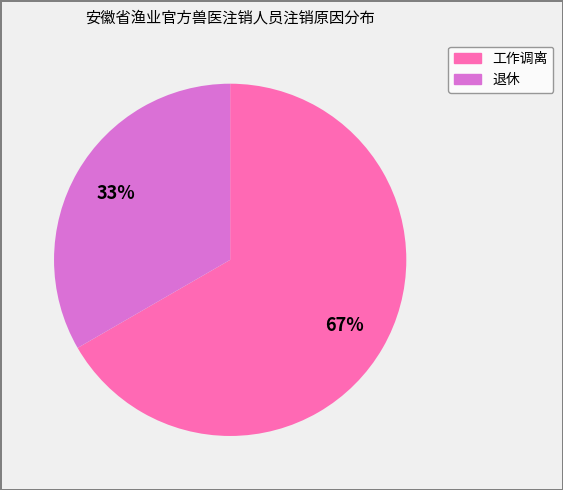

To the nearest percent, what is the average slice percentage?

50%